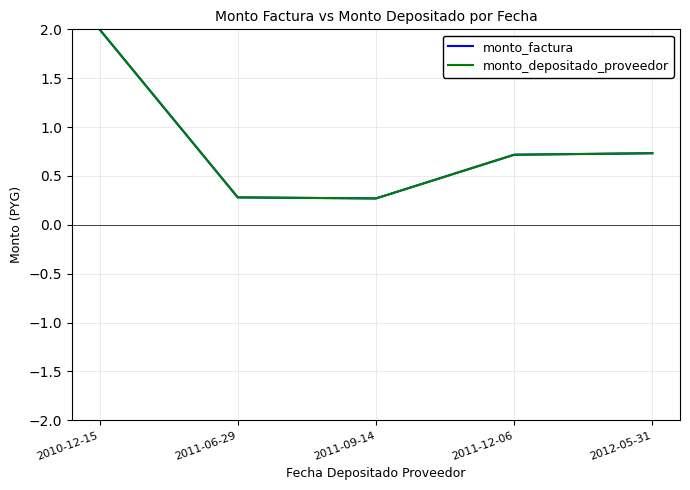

True or false: monto_factura has more than 1 points higher than both neighbors.

False